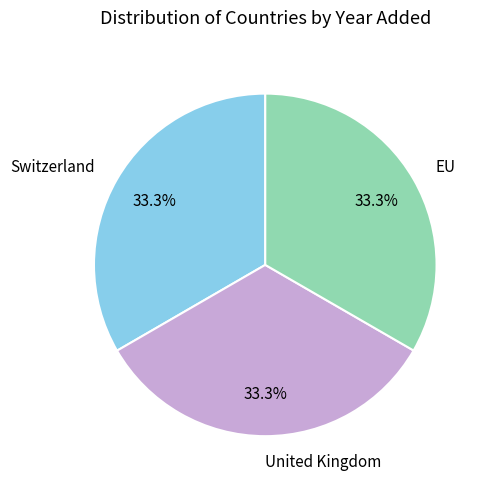

To the nearest percent, what portion does United Kingdom represent?

33%